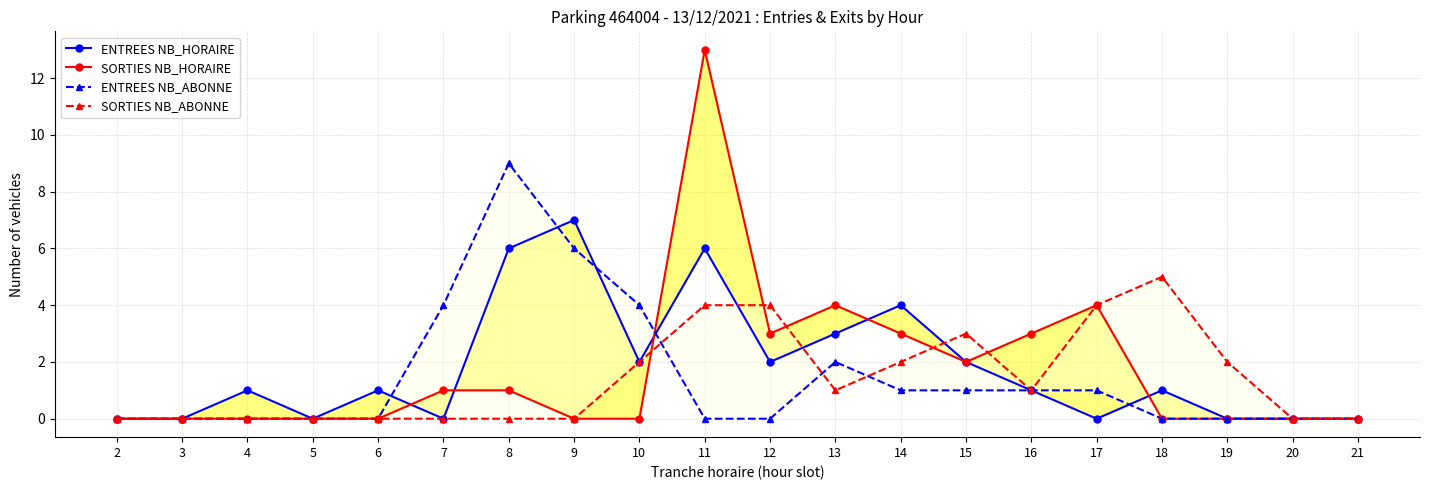

Reading left to right, what are all the values shown in this chart?

ENTREES NB_HORAIRE: 0	0	1	0	1	0	6	7	2	6	2	3	4	2	1	0	1	0	0	0
SORTIES NB_HORAIRE: 0	0	0	0	0	1	1	0	0	13	3	4	3	2	3	4	0	0	0	0
ENTREES NB_ABONNE: 0	0	0	0	0	4	9	6	4	0	0	2	1	1	1	1	0	0	0	0
SORTIES NB_ABONNE: 0	0	0	0	0	0	0	0	2	4	4	1	2	3	1	4	5	2	0	0